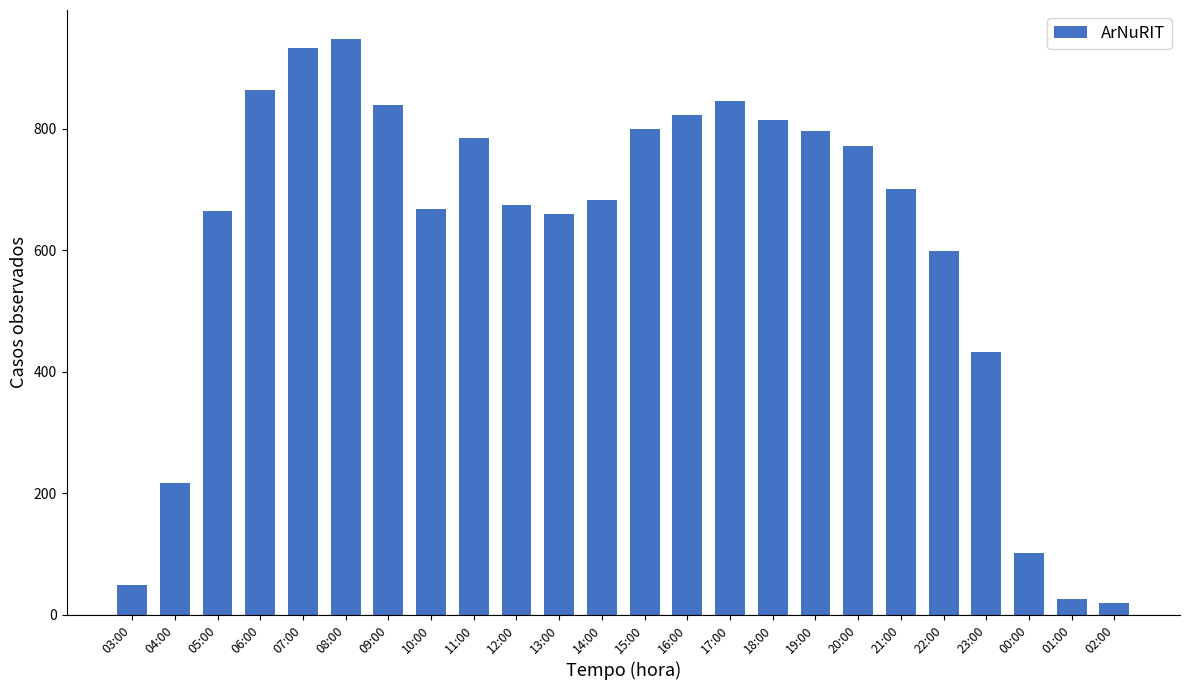

What is the sum of all values?

14710